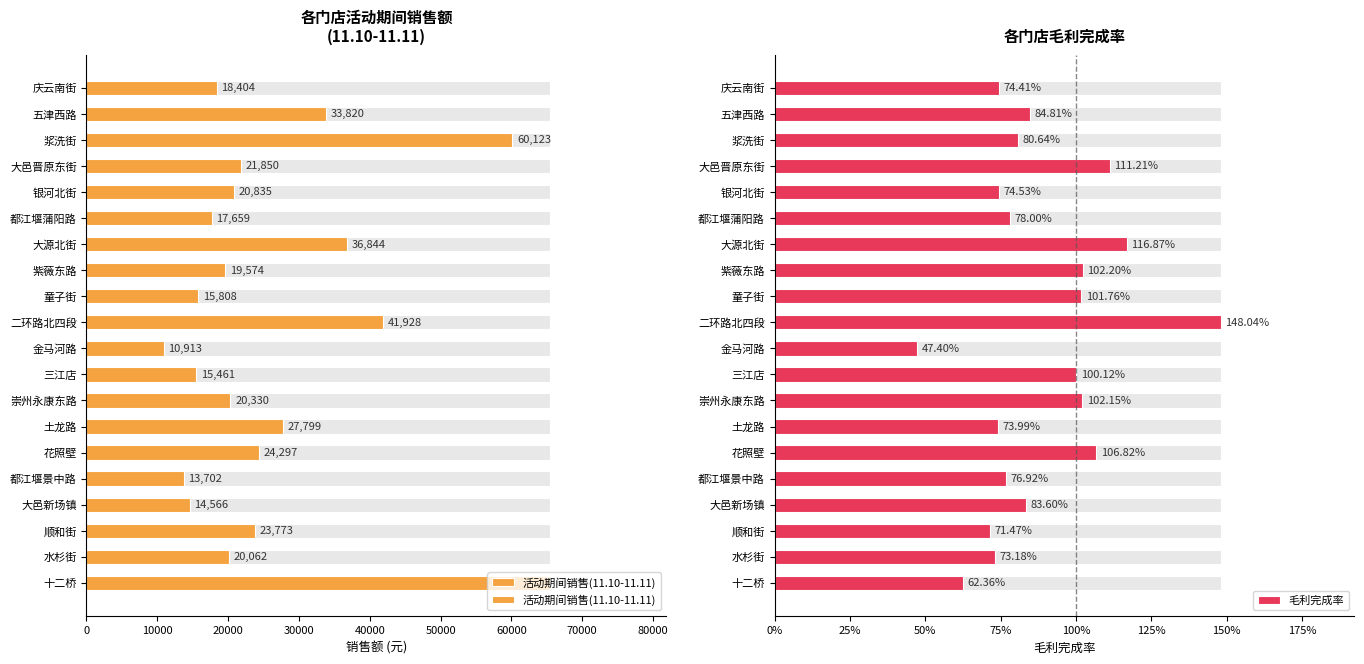

How many data points does each series have?

20